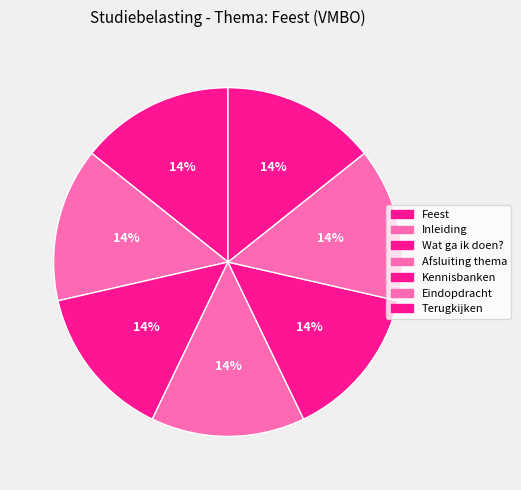

Approximately how many times larger is the value at Feest compared to Afsluiting thema?

1.0